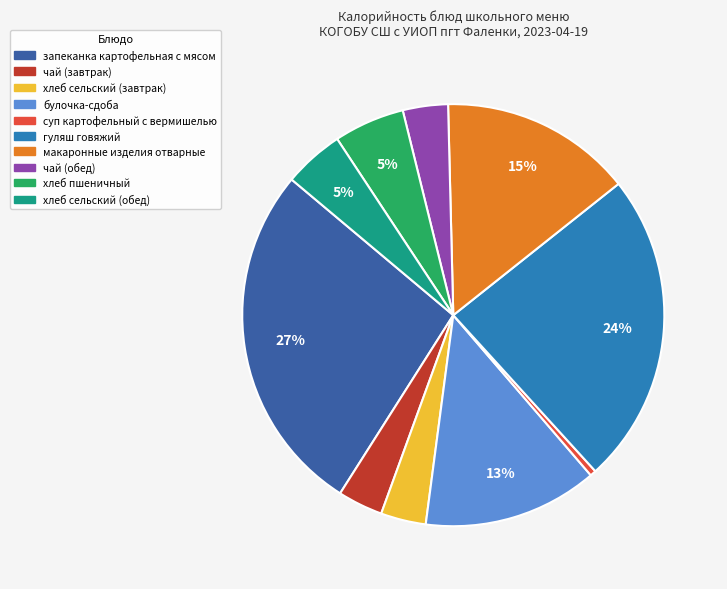

Between суп картофельный с вермишелью and гуляш говяжий, which is larger?

гуляш говяжий